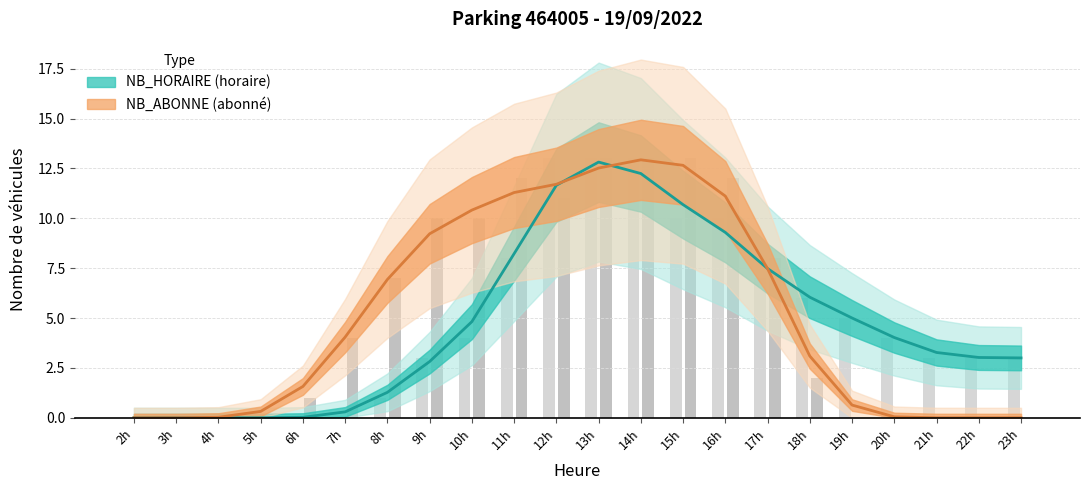

Is it true that NB_HORAIRE equals 8 at 11h?

True